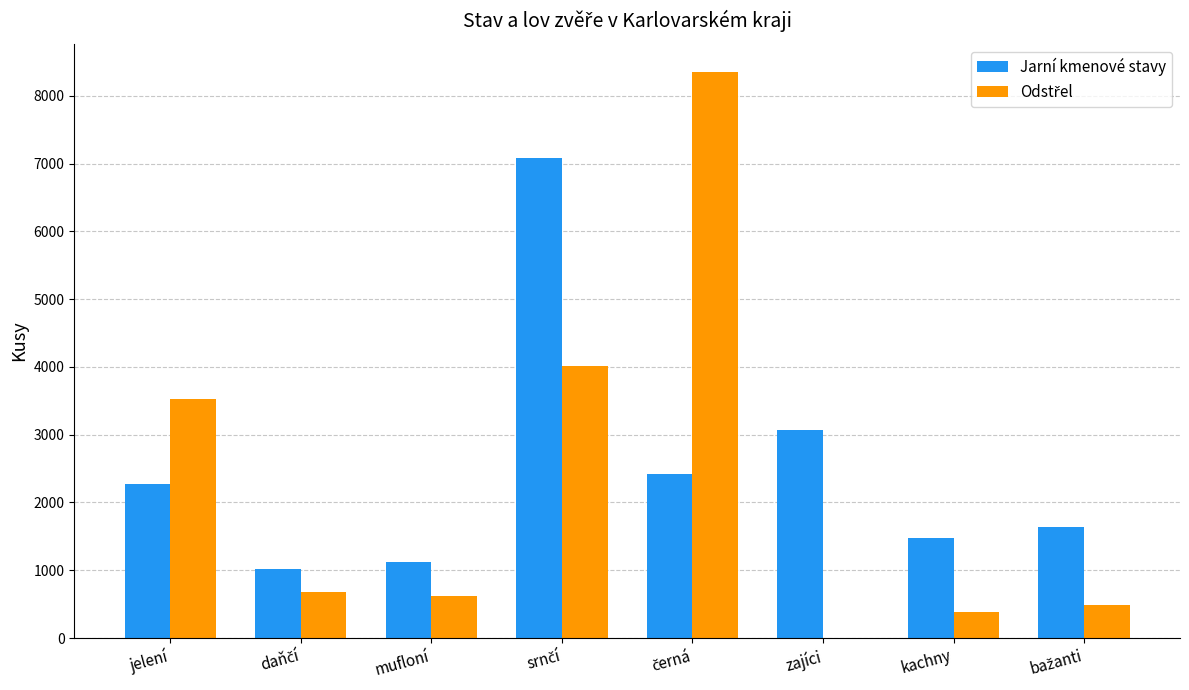

What is the sum of all Jarní kmenové stavy values?

20095